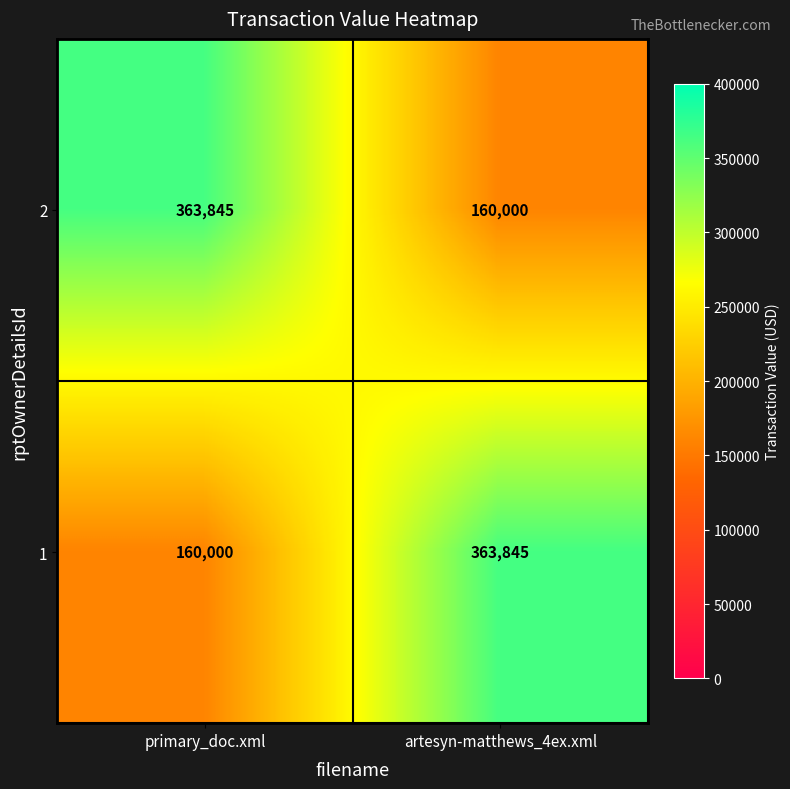

What is the greatest value displayed?

363845